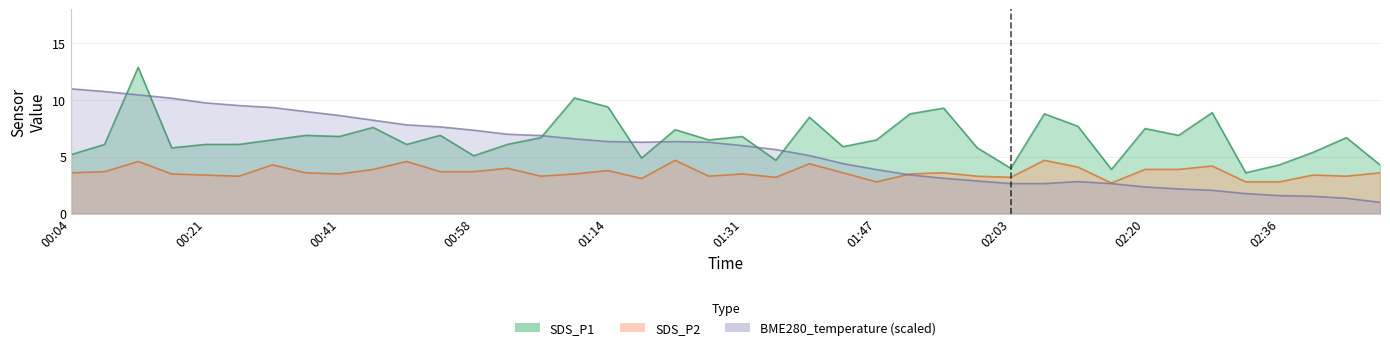

What is the greatest value displayed?

12.9